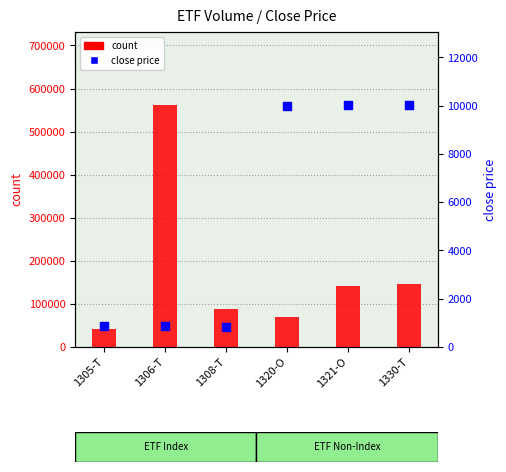

At which category is the sum across all series the highest?

1306-T